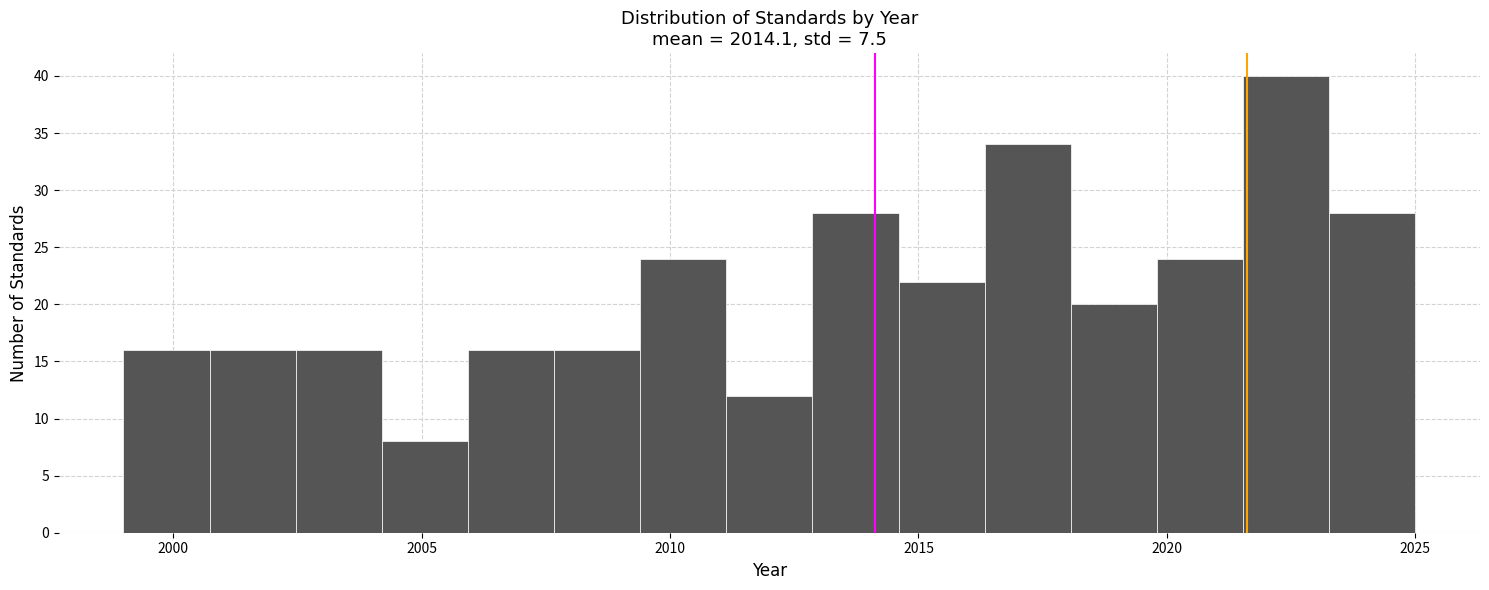

Around what value on the x-axis is the tallest bar? Give the approximate position of its centre, as read against the axis.

2022.5